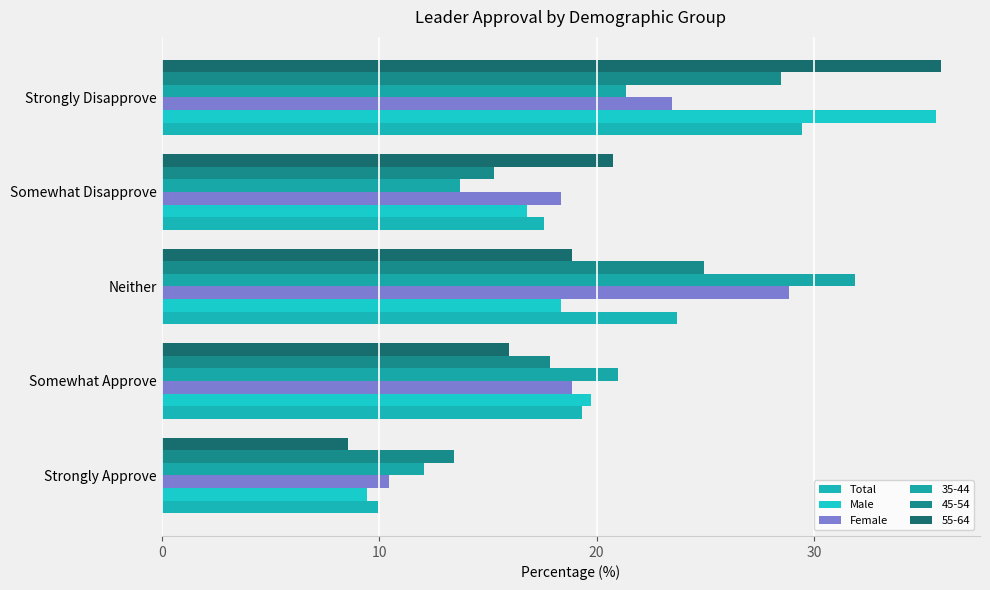

Which series has the widest spread of values?

55-64